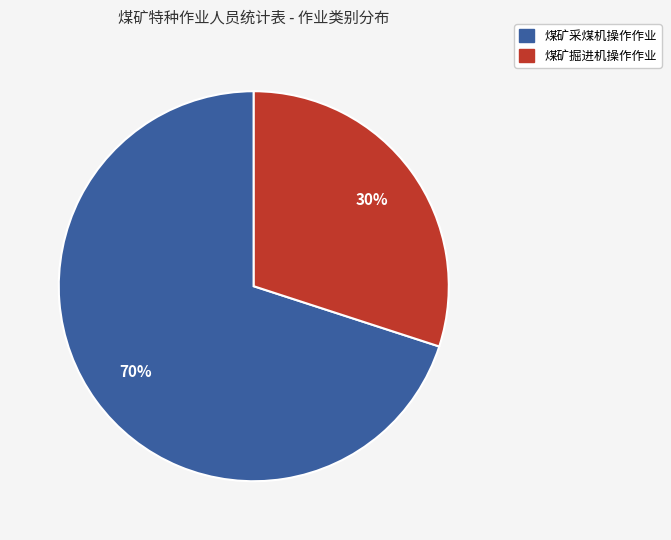

Approximately how many times larger is the value at 煤矿掘进机操作作业 compared to 煤矿采煤机操作作业?

0.4